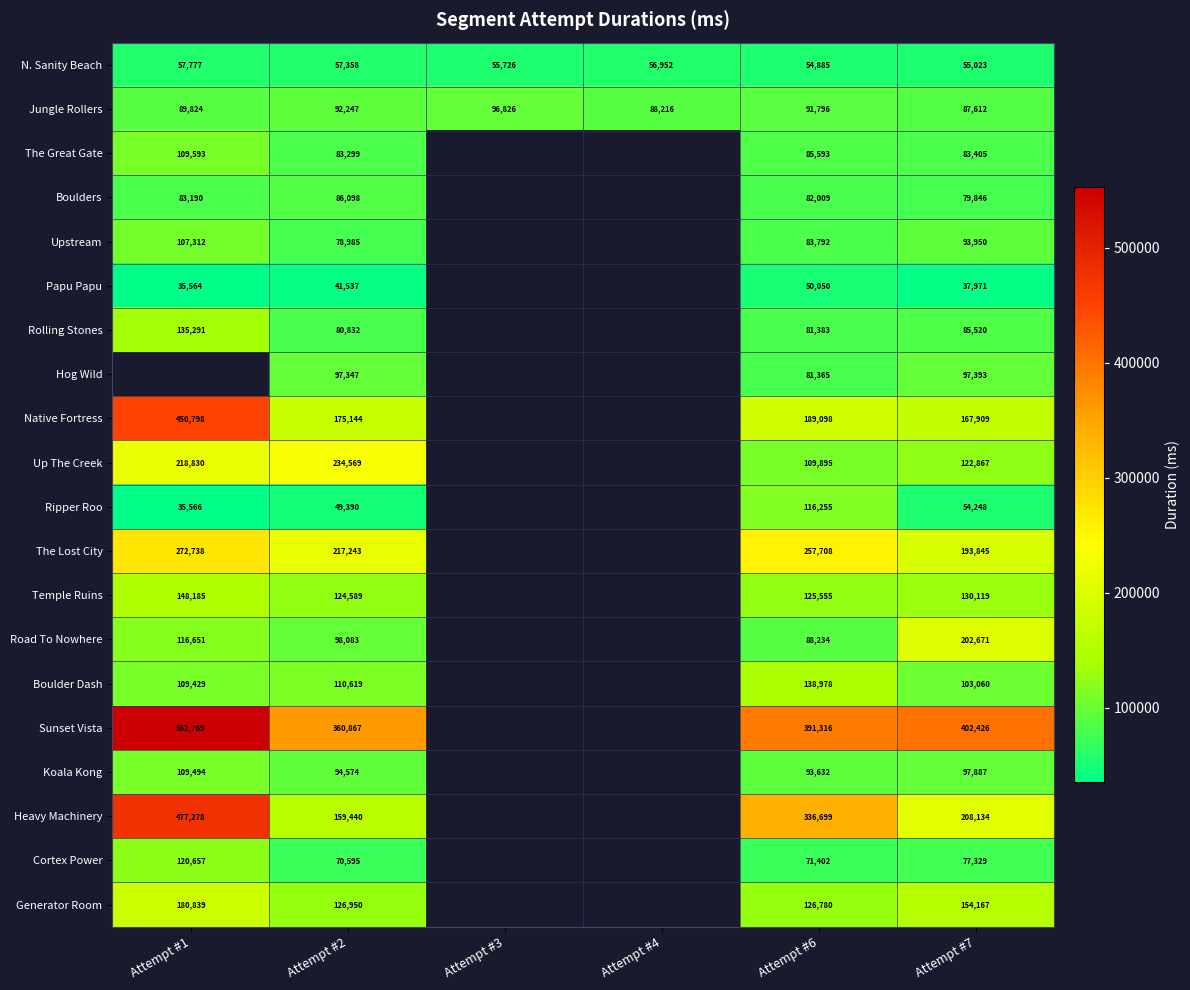

Is the value of Heavy Machinery at Attempt #7 greater than the value of Upstream at Attempt #6?

Yes